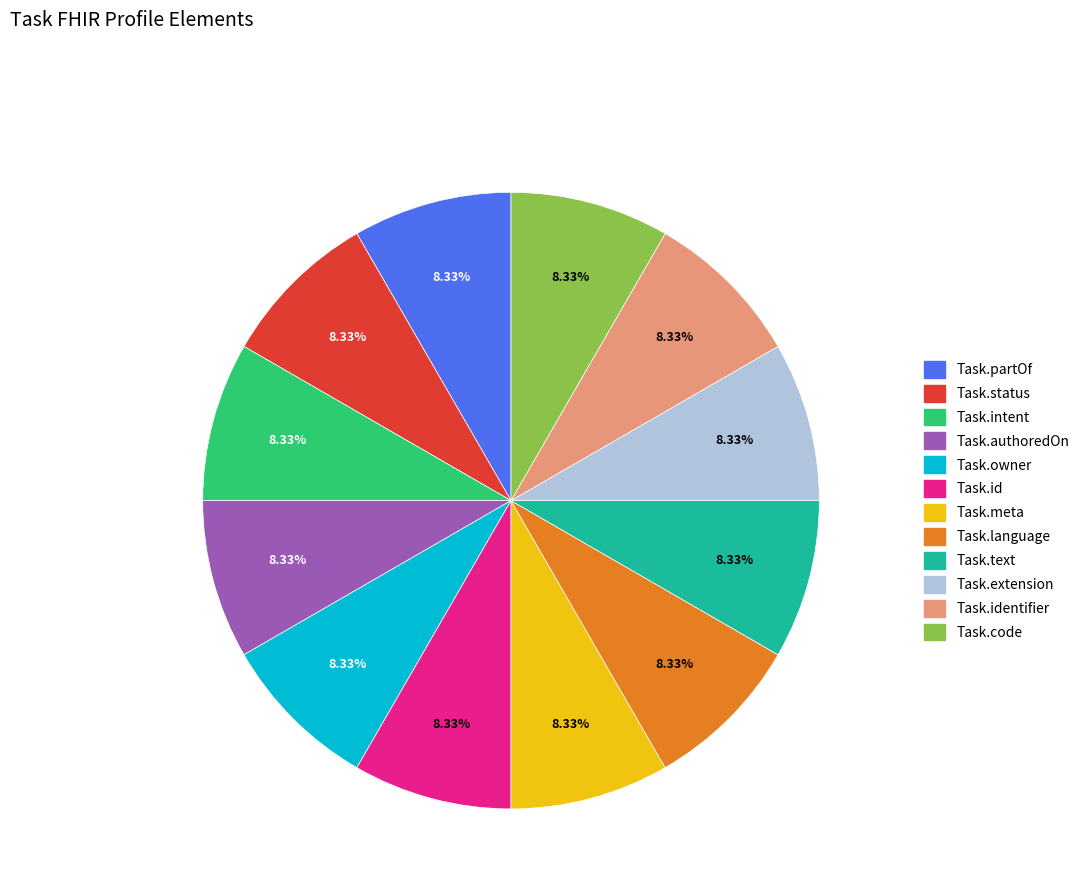

To the nearest percent, what is the difference between the largest and smallest slice percentages?

0%